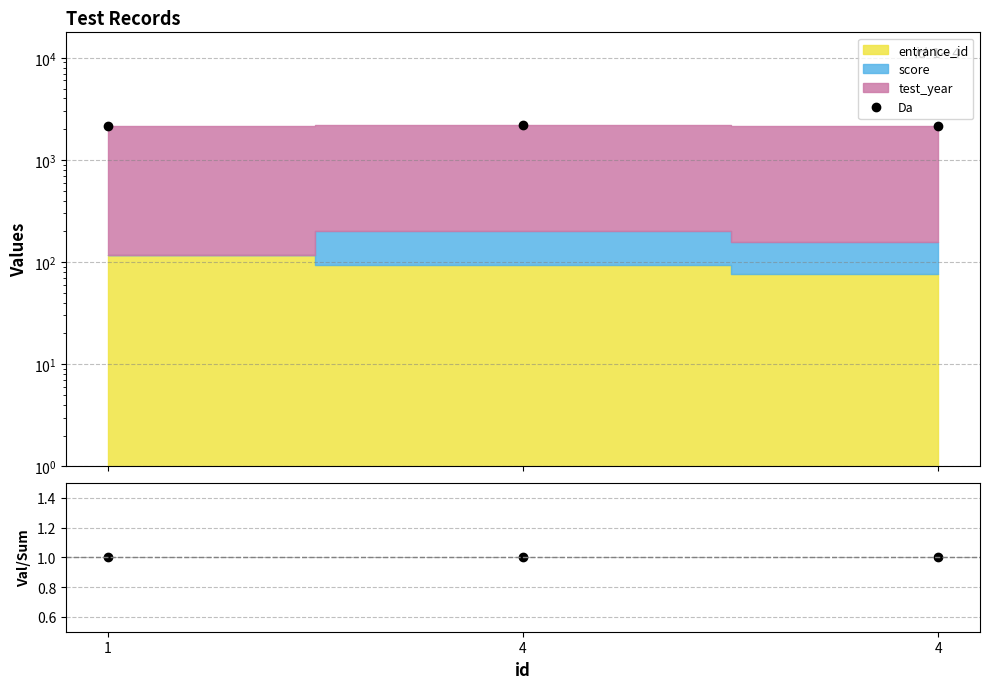

Is the value of ratio at 1 greater than the value of Da at 1?

No